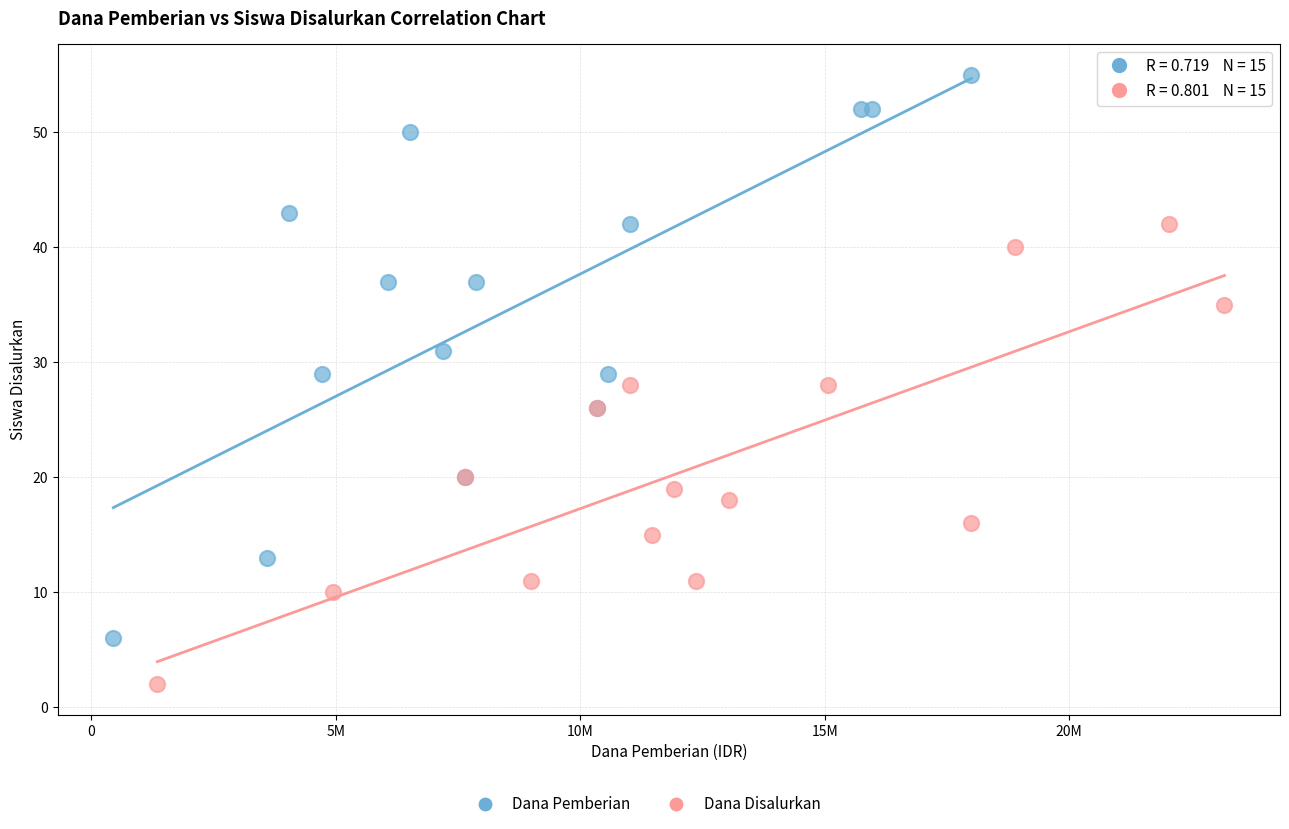

Which series reaches the maximum Y coordinate?

Dana Pemberian